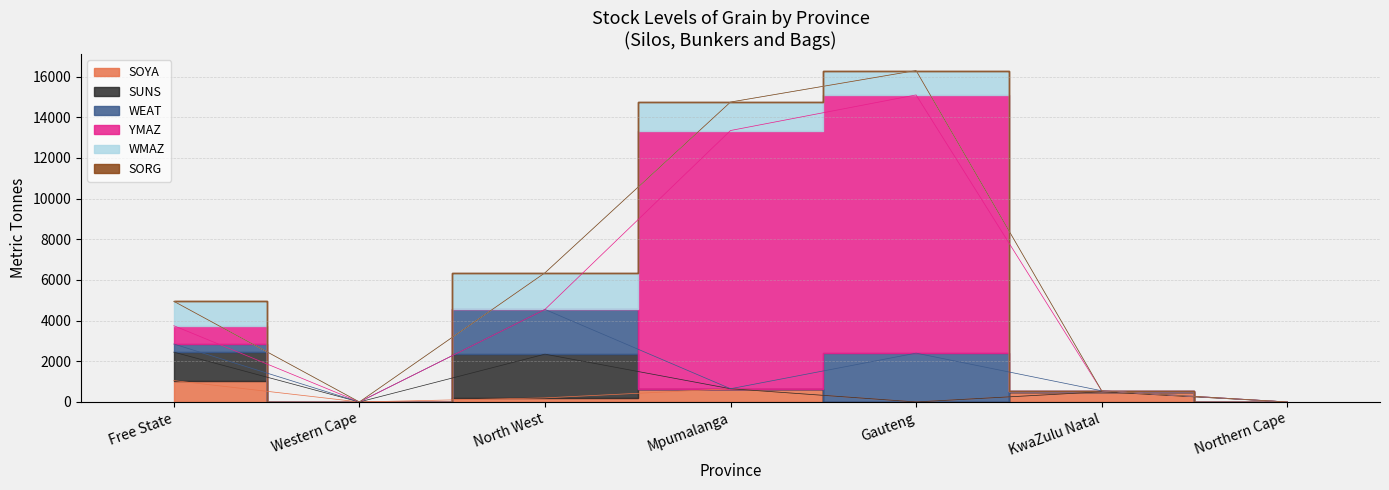

Which series has the widest spread of values?

YMAZ